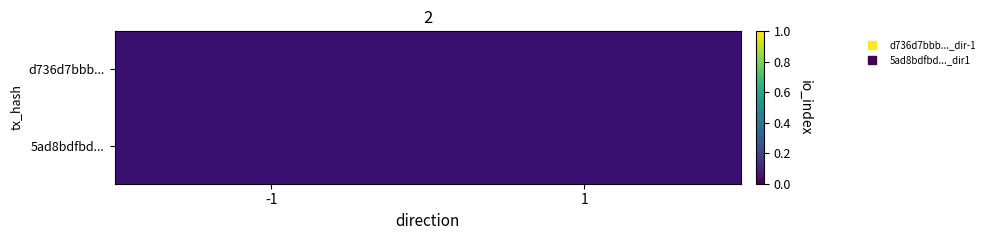

Which has a higher value, -1 or 1?

1